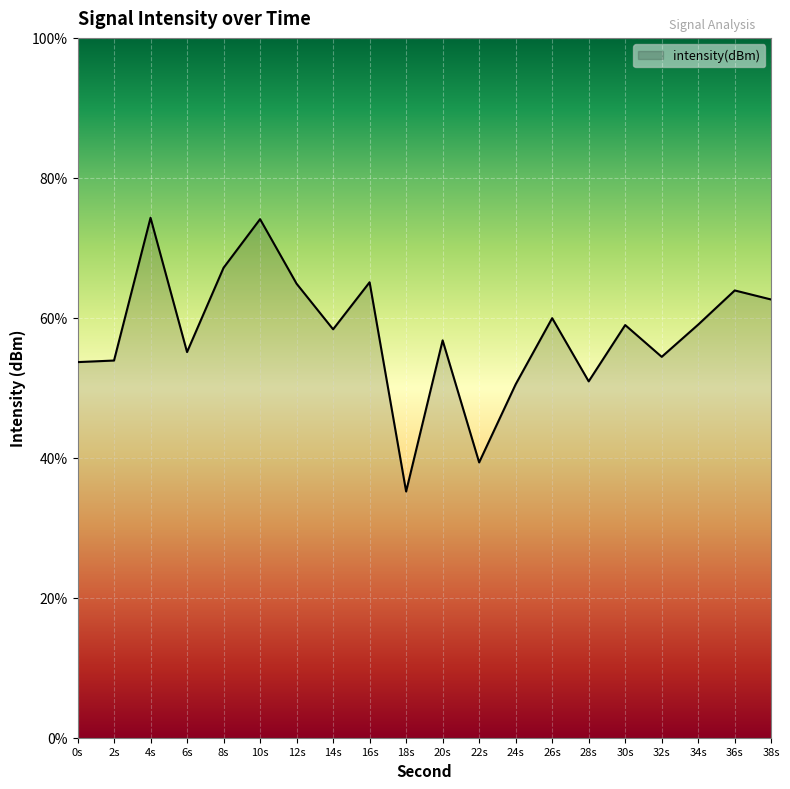

True or false: there are more than 2 points higher than both neighbors.

True